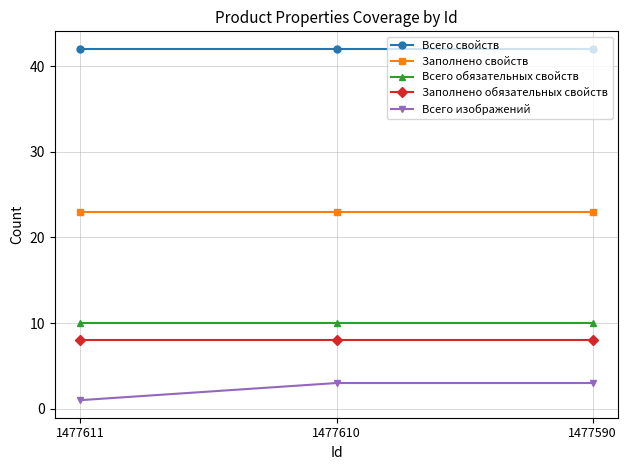

At how many categories does at least one series exceed 11?

3